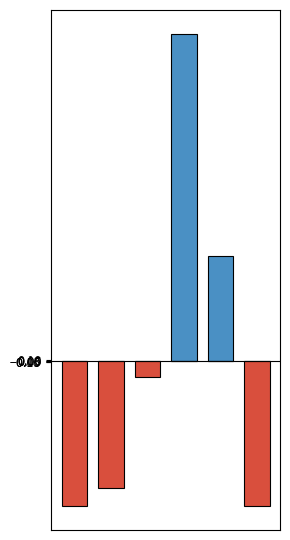

What is the value of the სიხშირის განაწილება (%) (უარყოფითი) bar at the 2nd from the left?

-13.7